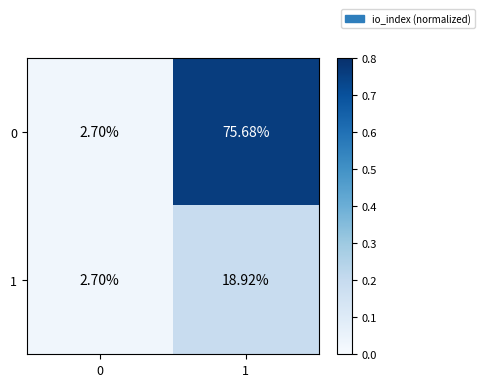

Is the value of 1 at 1 greater than the value of 0 at 0?

Yes